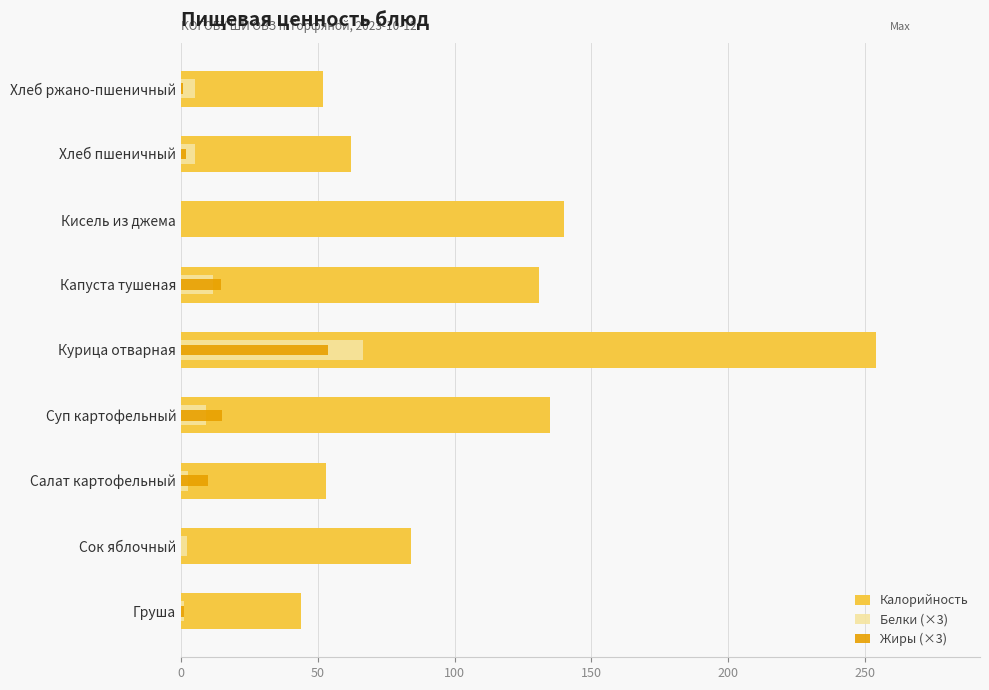

How many data points in Калорийность are above 84?

4